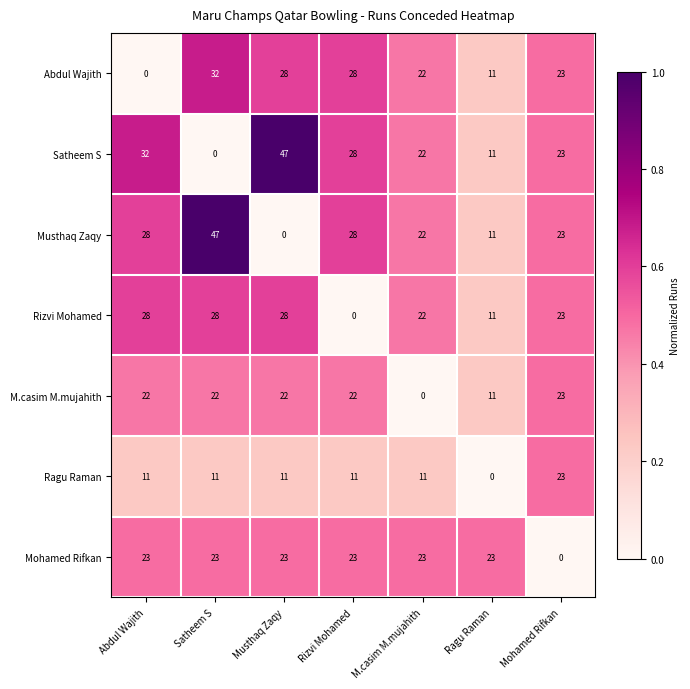

What is the difference between the highest and lowest values at Mohamed Rifkan?

23